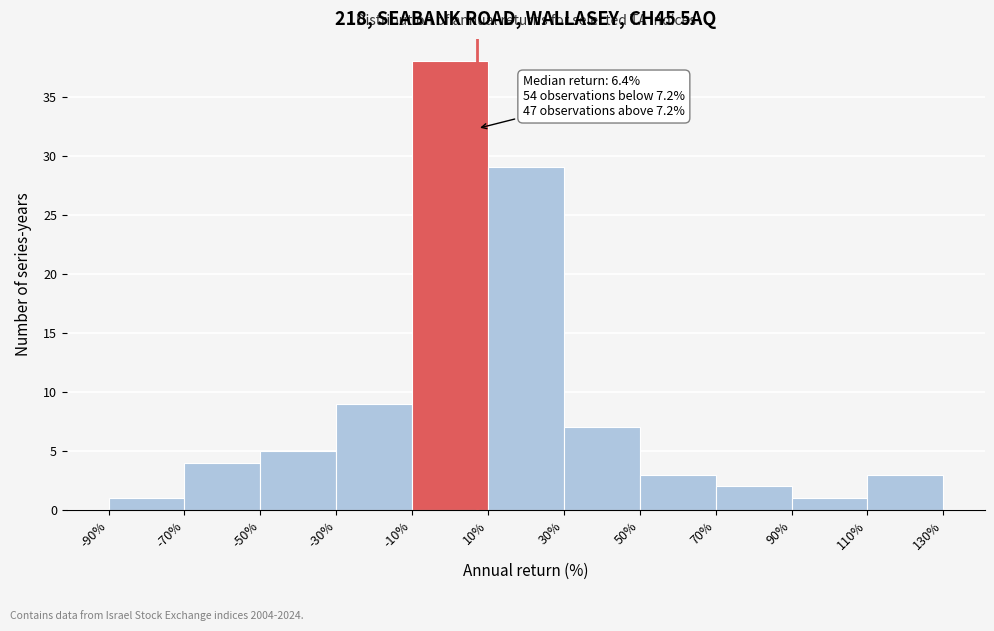

Which range on the x-axis has the tallest bar?

-10% to 10%